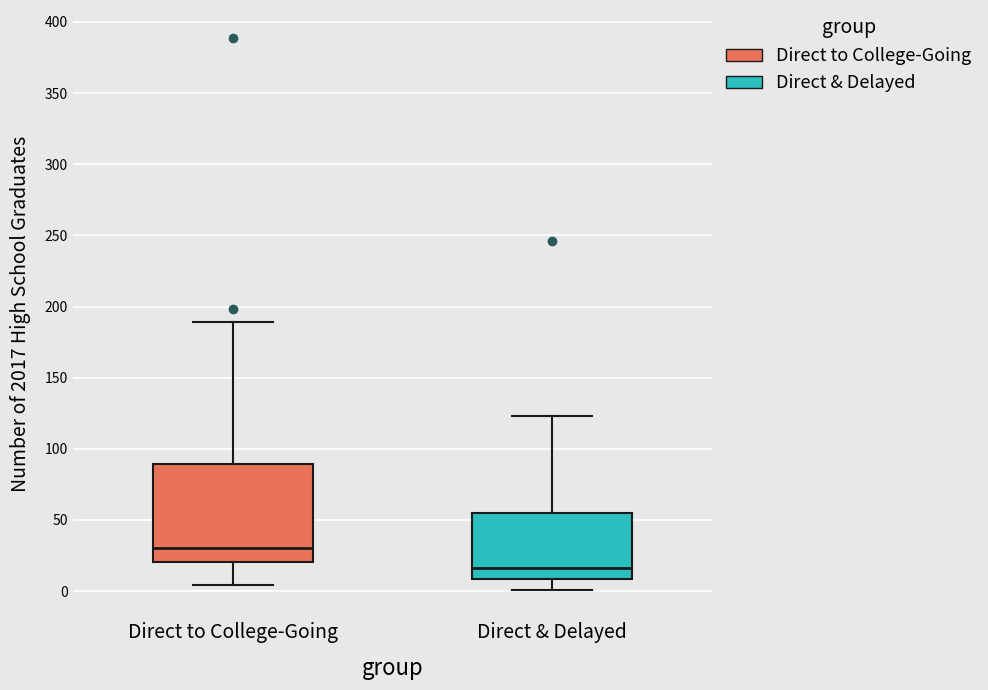

Which box is the tallest, from its lower edge to its upper edge?

Direct to College-Going